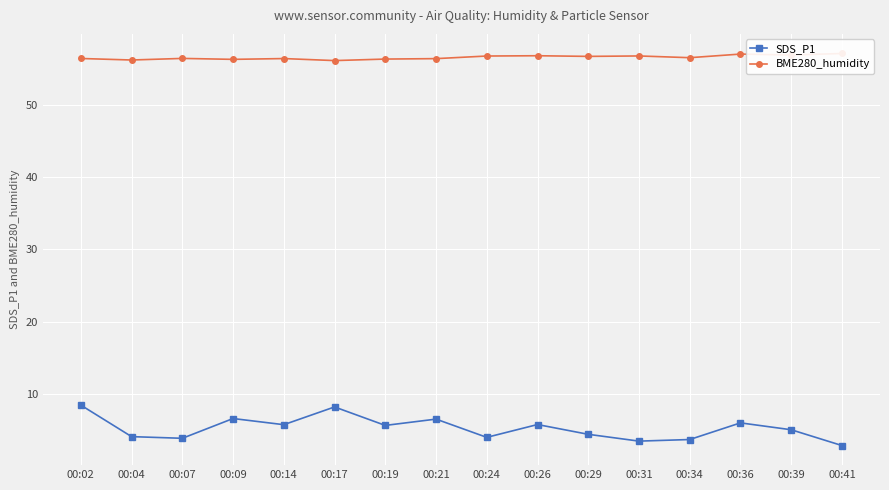

What is the difference between the maximum and second lowest values in the BME280_humidity series?

0.9